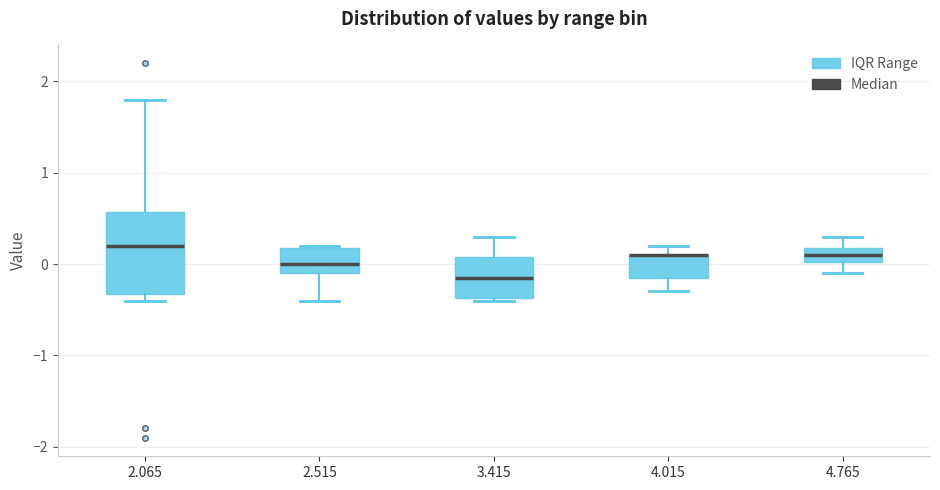

Reading left to right, read every box against the y-axis: the position of its median line, the range the box covers, and the ends of its whiskers. The values are not printed on the chart, so give them approximately, as read against the axis.

2.065: median 0.2, box -0.3 to 0.6, whiskers -0.4 to 1.8
2.515: median 0.0, box -0.1 to 0.2, whiskers -0.4 to 0.2
3.415: median -0.1, box -0.4 to 0.1, whiskers -0.4 to 0.3
4.015: median 0.1 (drawn on the box's upper edge), box -0.1 to 0.1, whiskers -0.3 to 0.2
4.765: median 0.1, box 0.0 to 0.2, whiskers -0.1 to 0.3